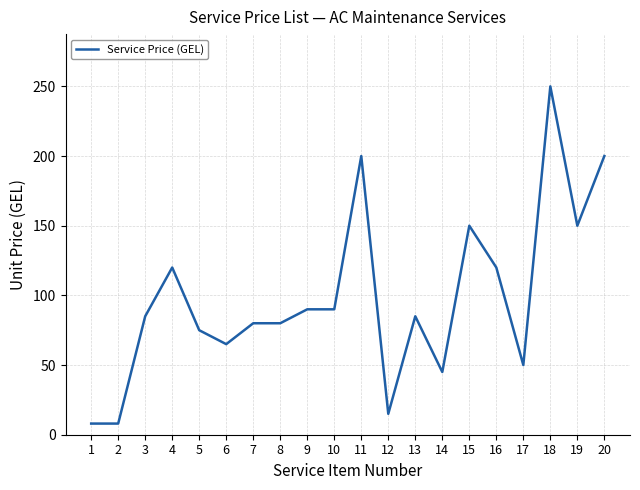

Which has a higher value, 12 or 3?

3